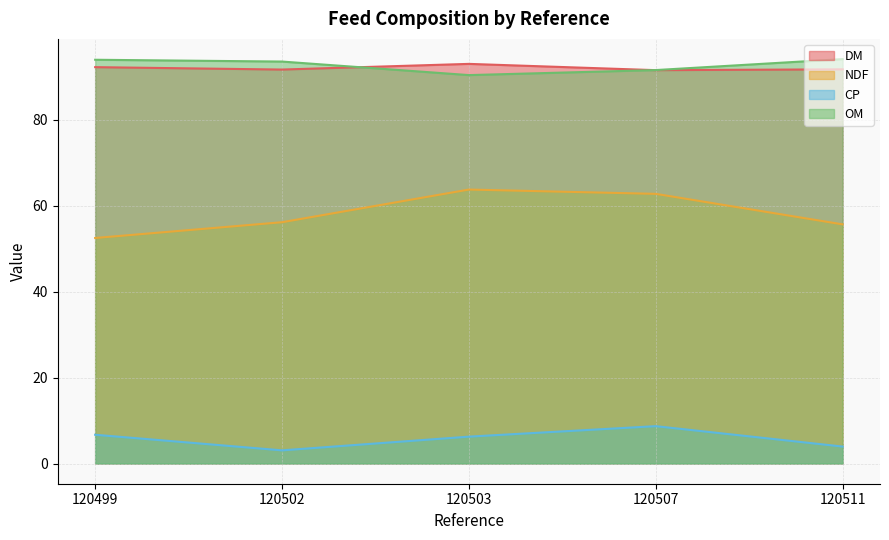

At which label is OM closest to 92?

120507